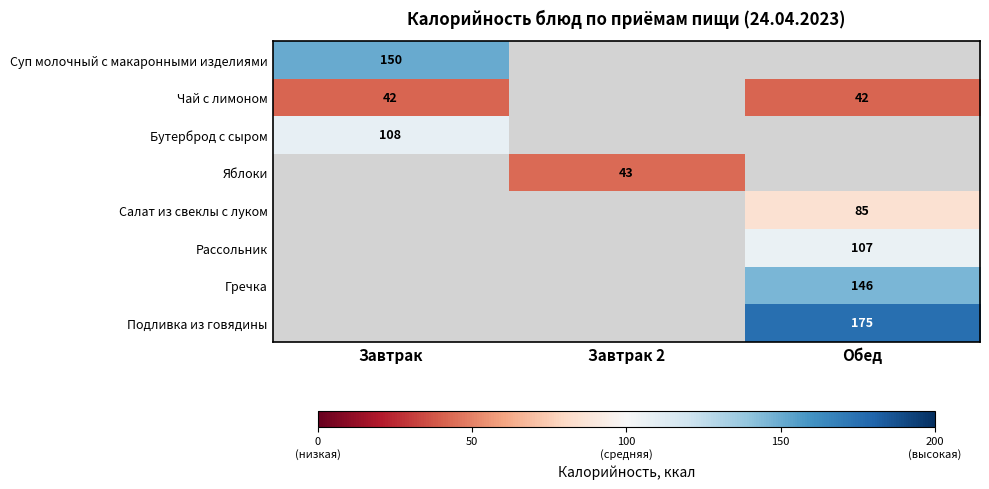

At how many categories does at least one series exceed 51?

2